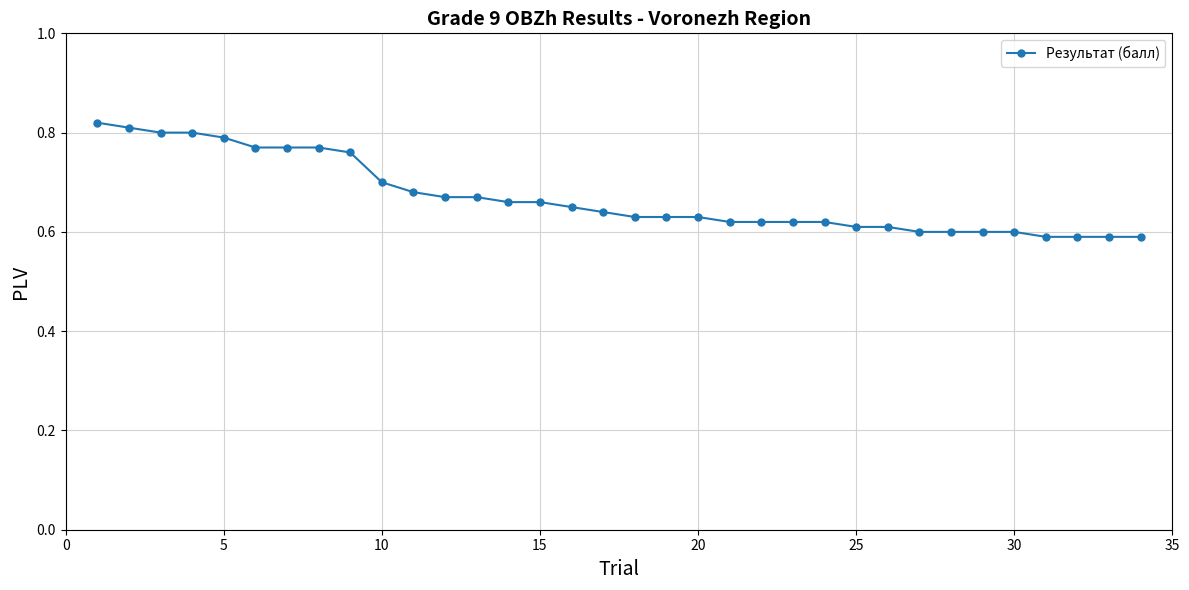

How many values are between 0 and 1?

34